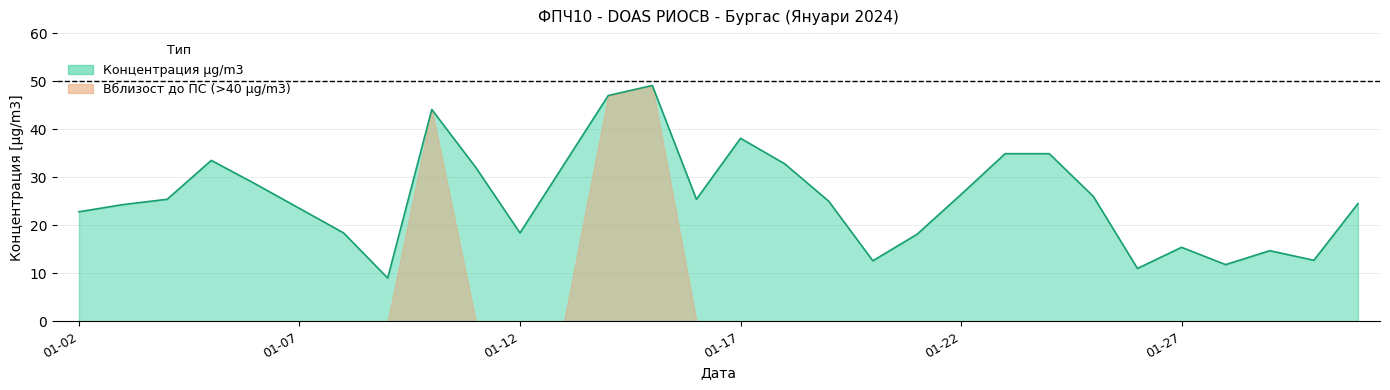

The value at 2024-01-06 is 15.1. True or false?

False